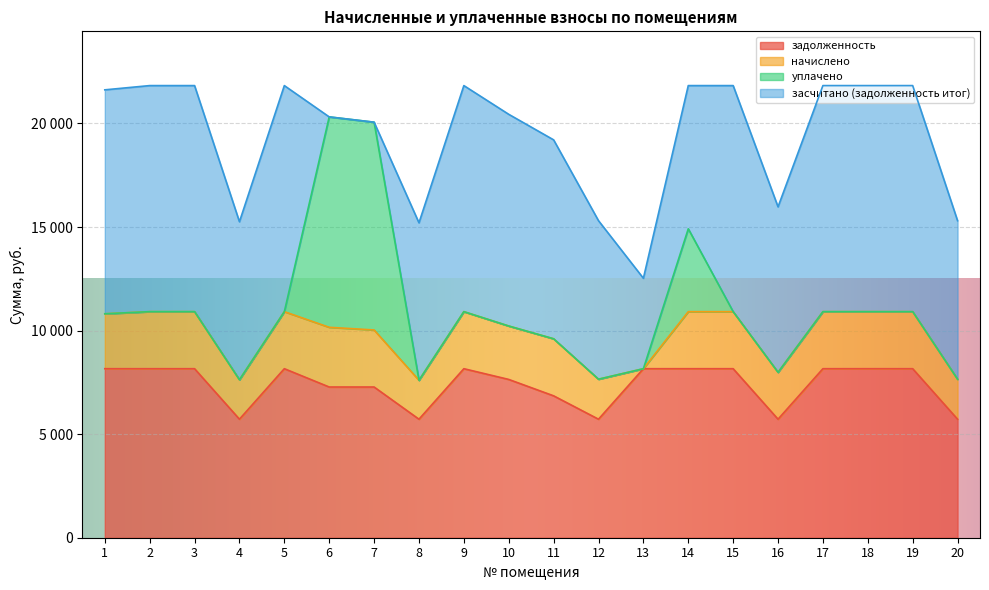

Where does the засчитано (задолженность итог) series first go above 10220?

1